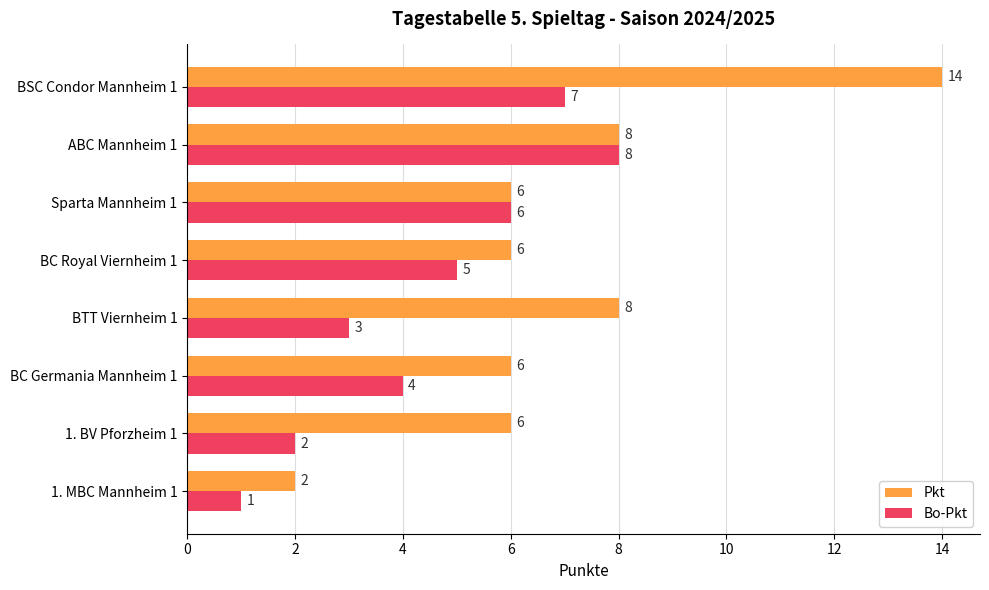

What is the difference between the maximum and minimum values in the Bo-Pkt series?

7